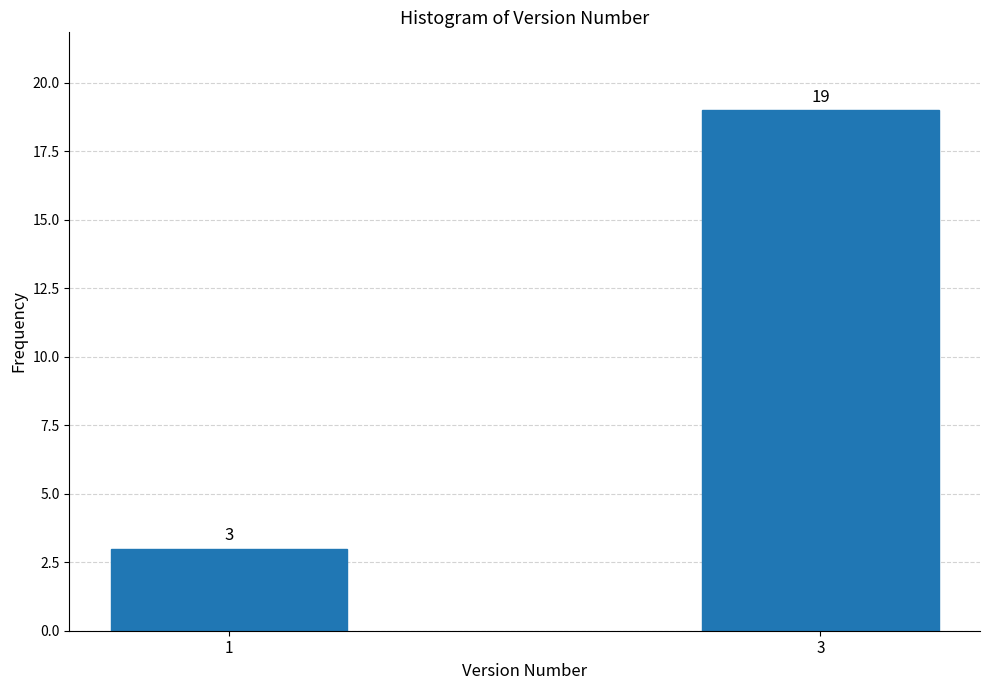

Reading left to right, transcribe all the data shown in this chart.

1=3	3=19